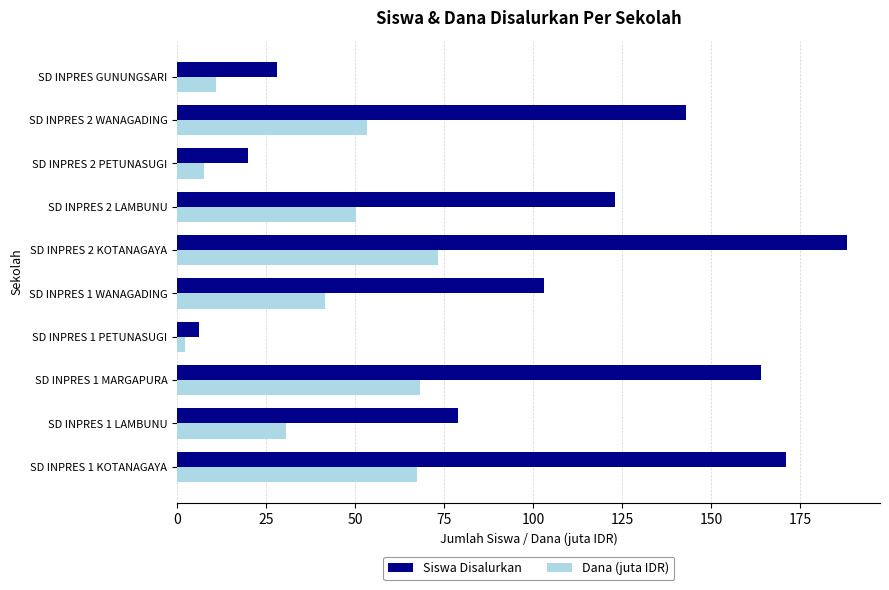

Where is Siswa Disalurkan nearest to the value 97?

SD INPRES 1 WANAGADING